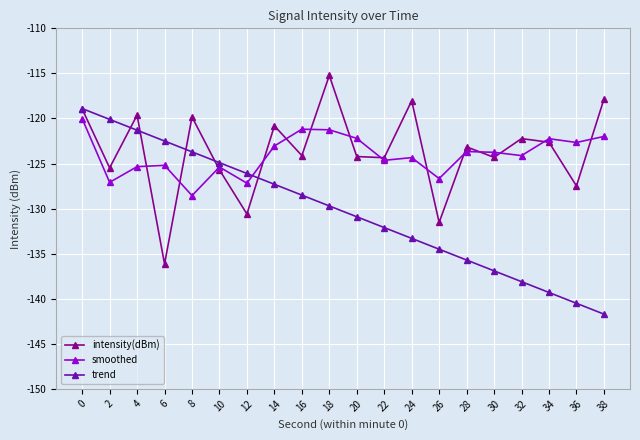

What is the smallest value displayed?

-141.7